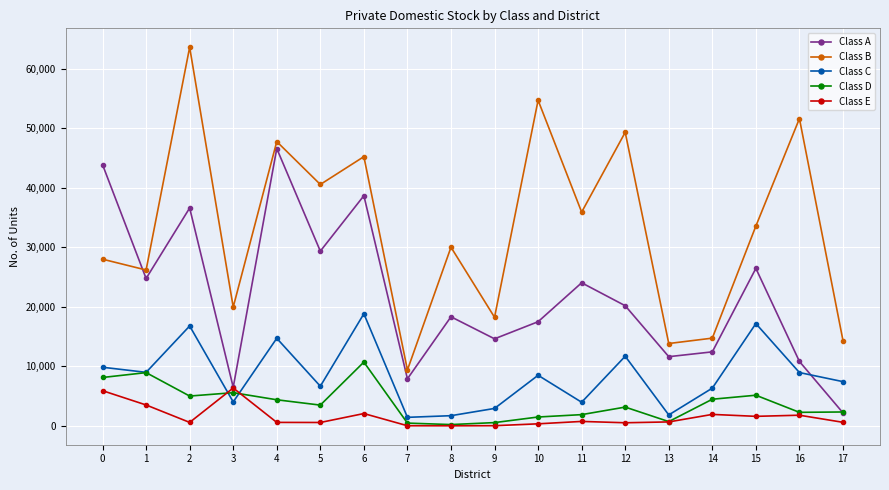

What is the highest value of the Class E series?

6363